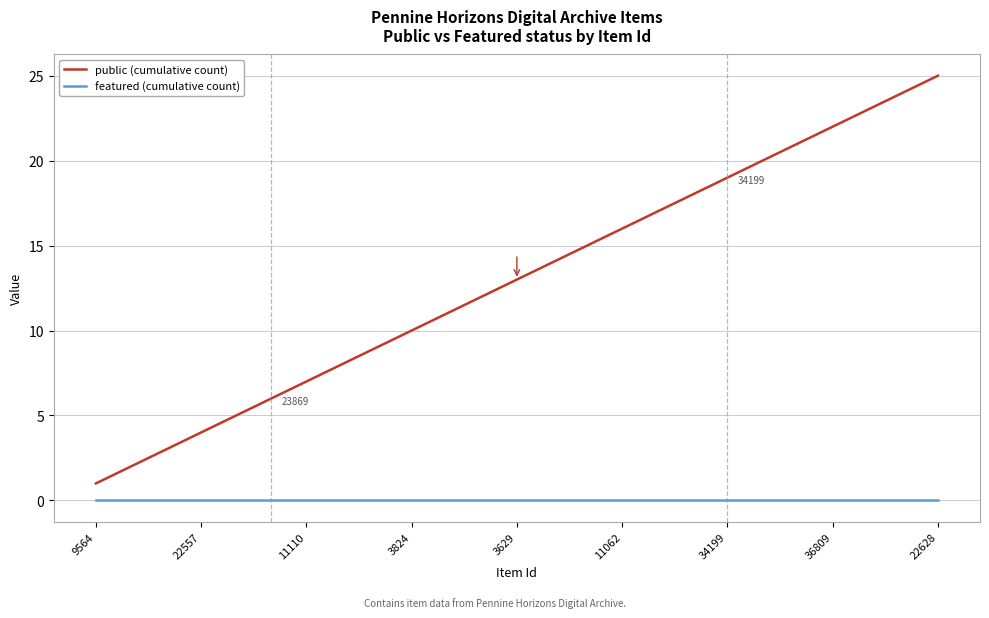

True or false: featured (cumulative count) and public (cumulative count) intersect in this chart.

False